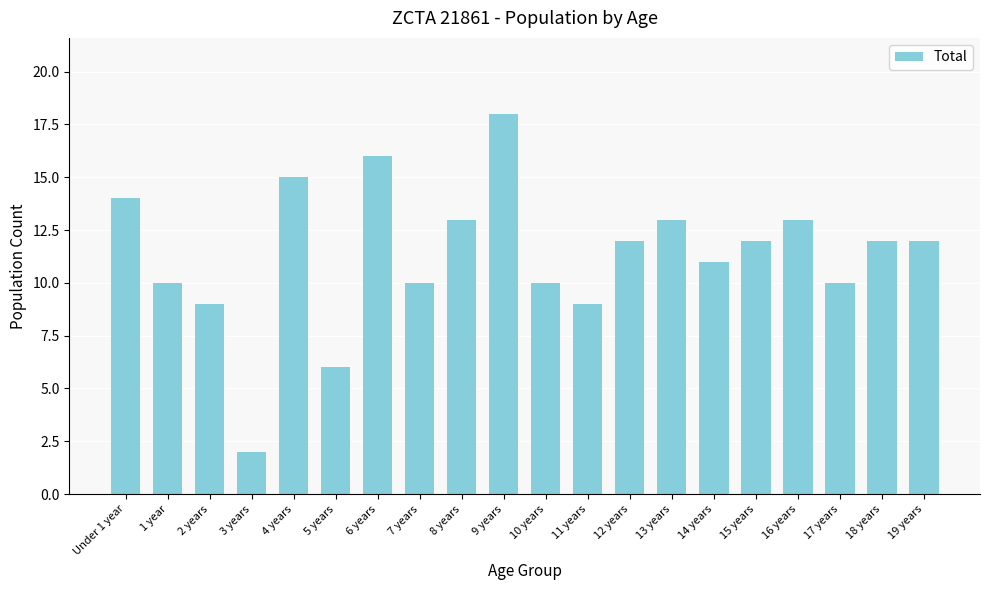

At which label does the data first exceed 12?

Under 1 year